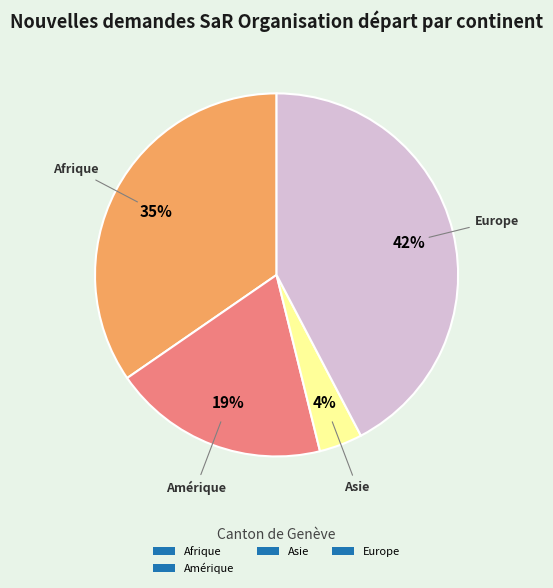

Rank the categories by value from lowest to highest.

Asie, Amérique, Afrique, Europe